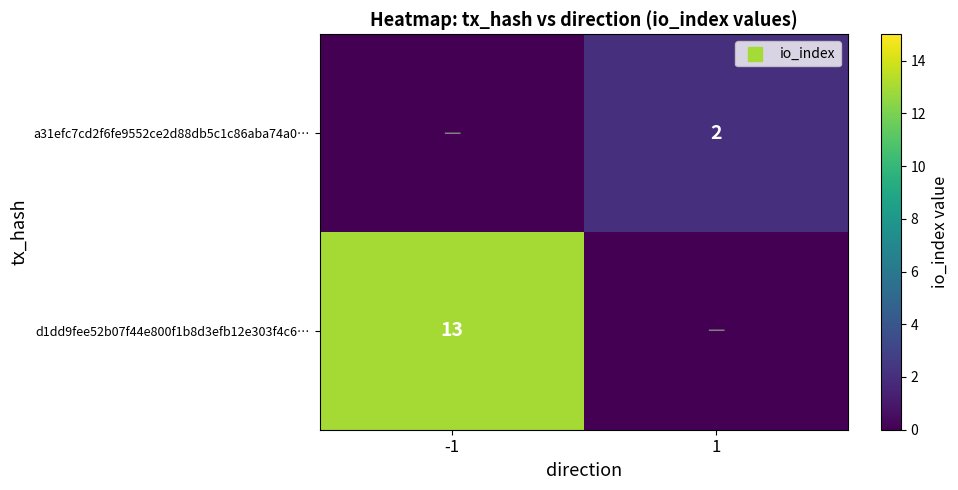

The value of a31efc7cd2f6fe9552ce2d88db5c1c86aba74a0… at 1 is 2. True or false?

True